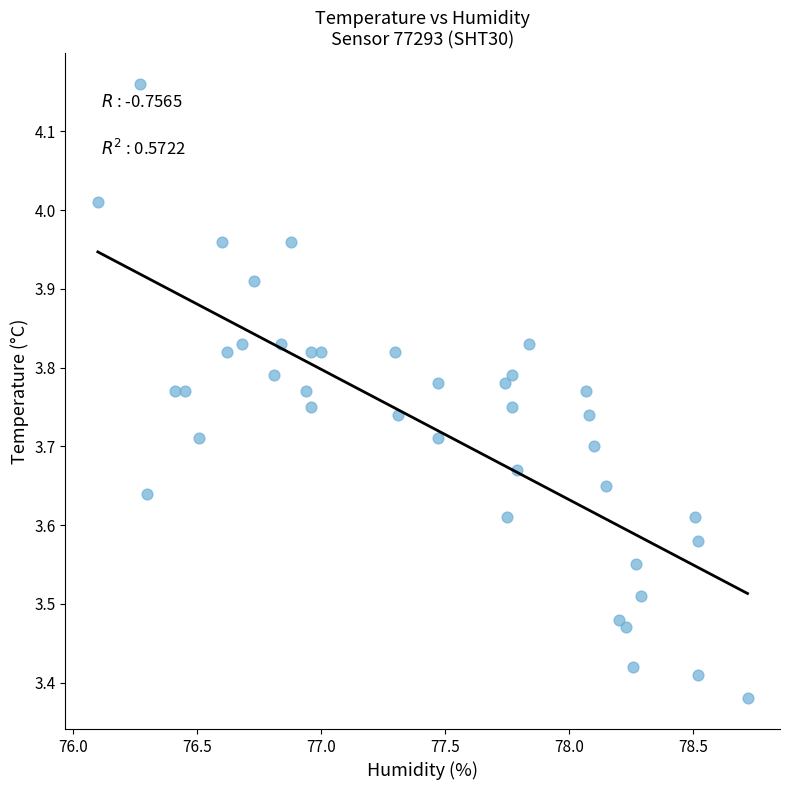

What is the range of X values (max minus min)?

2.6